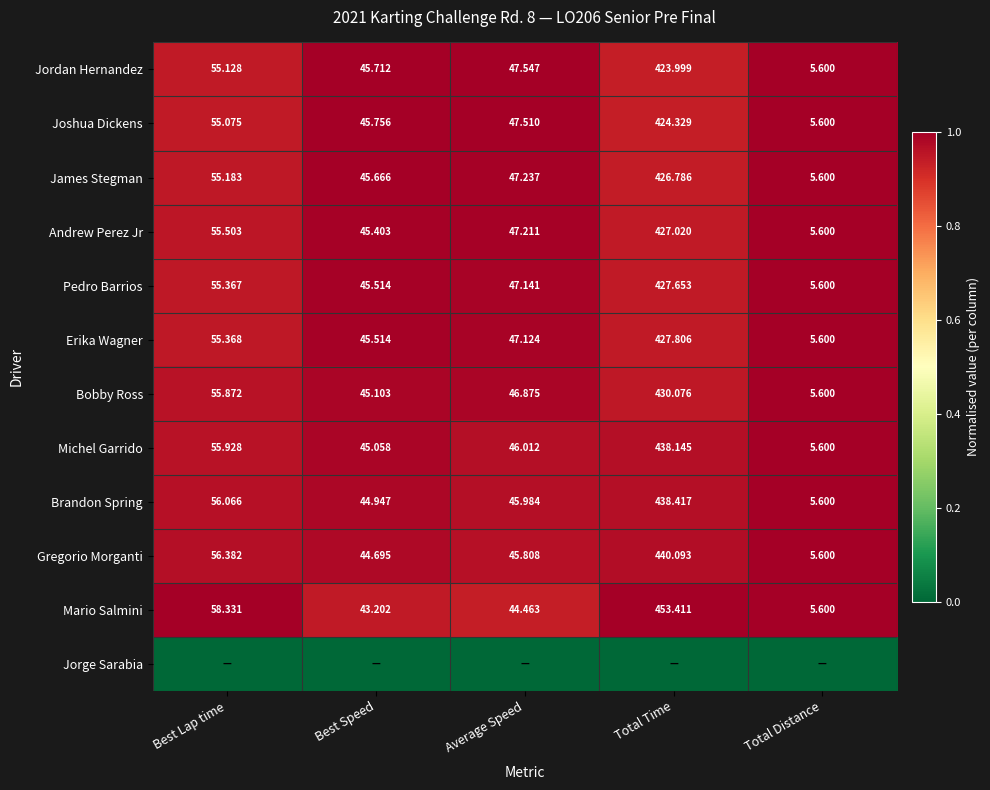

Is the value of Bobby Ross at Average Speed greater than the value of Erika Wagner at Total Time?

No